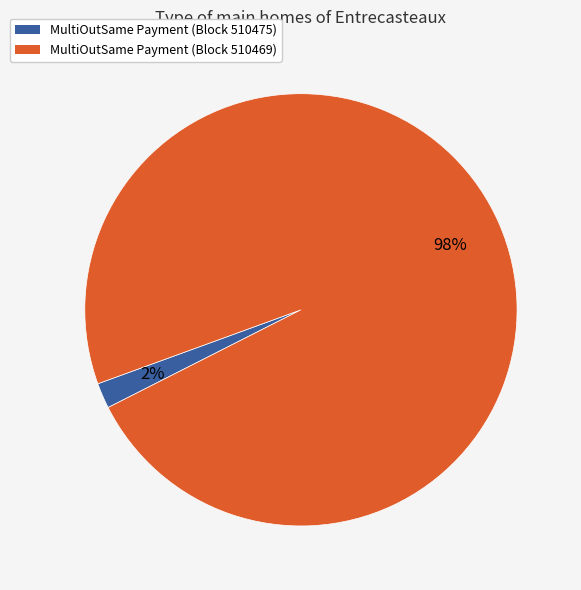

Count the number of slices in the pie.

2